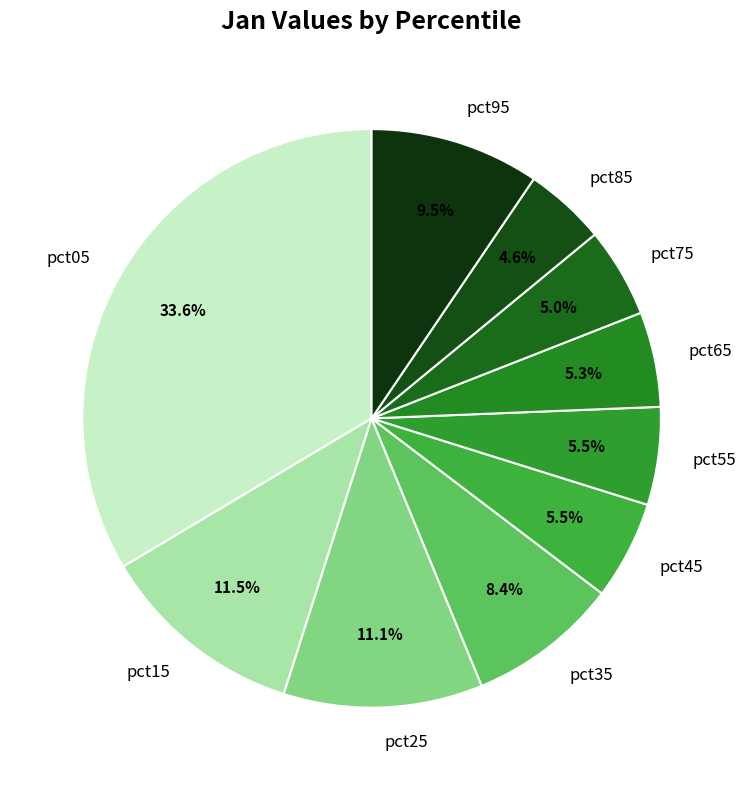

To the nearest percent, what is the average slice percentage?

10%